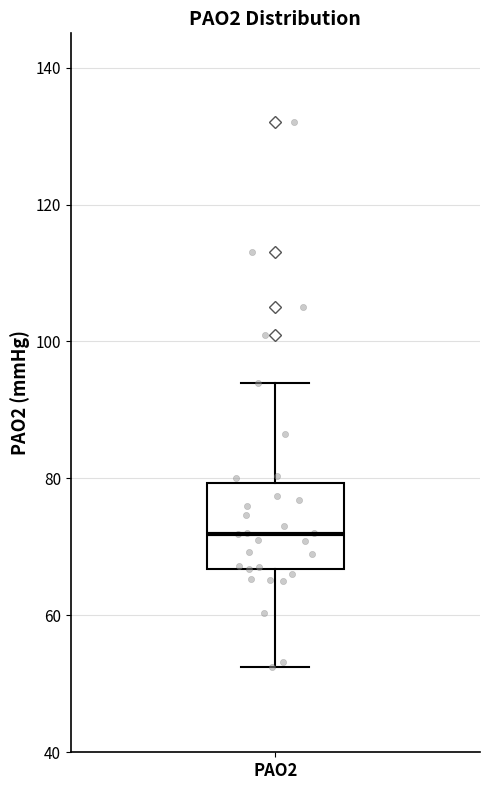

Where does the median line of the box for PAO2 sit on the y-axis? The values are not printed on the chart, so give them approximately, as read against the axis.

72